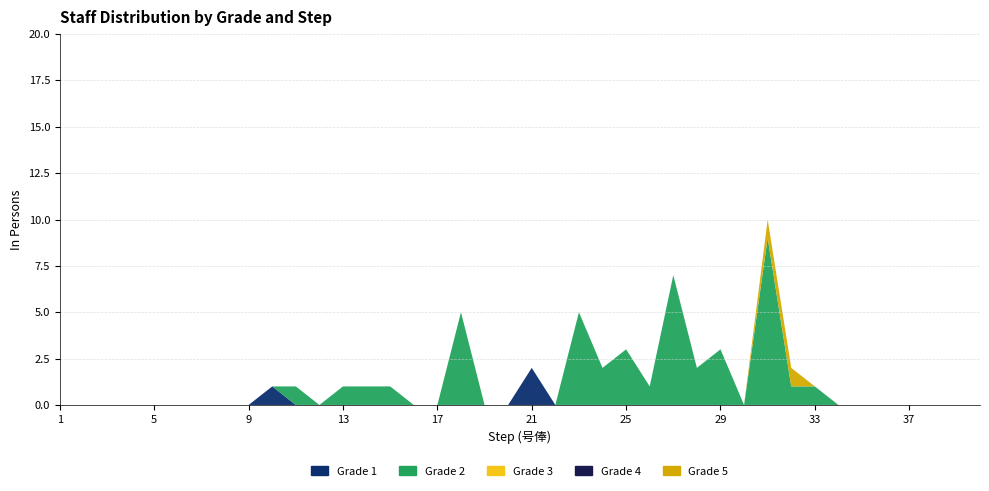

Reading left to right, list all the values displayed in this chart.

Grade 1: 0	0	0	0	0	0	0	0	0	1	0	0	0	0	0	0	0	0	0	0	2	0	0	0	0	0	0	0	0	0	0	0	0	0	0	0	0	0	0	0
Grade 2: 0	0	0	0	0	0	0	0	0	0	1	0	1	1	1	0	0	5	0	0	0	0	5	2	3	1	7	2	3	0	9	1	1	0	0	0	0	0	0	0
Grade 3: 0	0	0	0	0	0	0	0	0	0	0	0	0	0	0	0	0	0	0	0	0	0	0	0	0	0	0	0	0	0	0	0	0	0	0	0	0	0	0	0
Grade 4: 0	0	0	0	0	0	0	0	0	0	0	0	0	0	0	0	0	0	0	0	0	0	0	0	0	0	0	0	0	0	0	0	0	0	0	0	0	0	0	0
Grade 5: 0	0	0	0	0	0	0	0	0	0	0	0	0	0	0	0	0	0	0	0	0	0	0	0	0	0	0	0	0	0	1	1	0	0	0	0	0	0	0	0